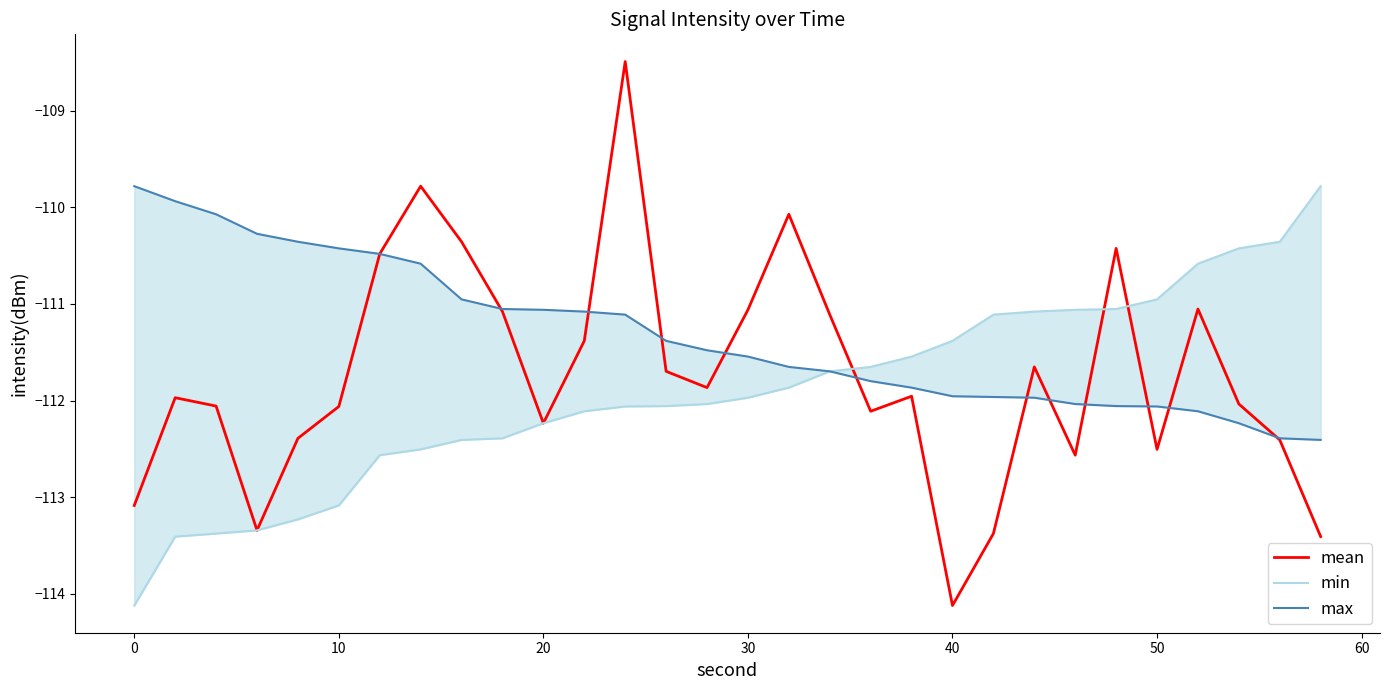

What is the lowest value of the mean series?

-114.1